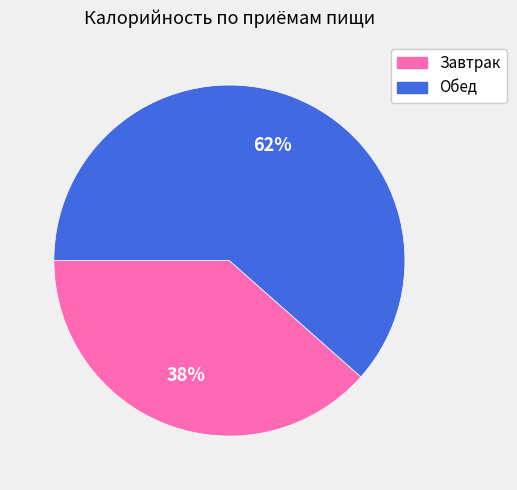

Which has a higher value, Завтрак or Обед?

Обед